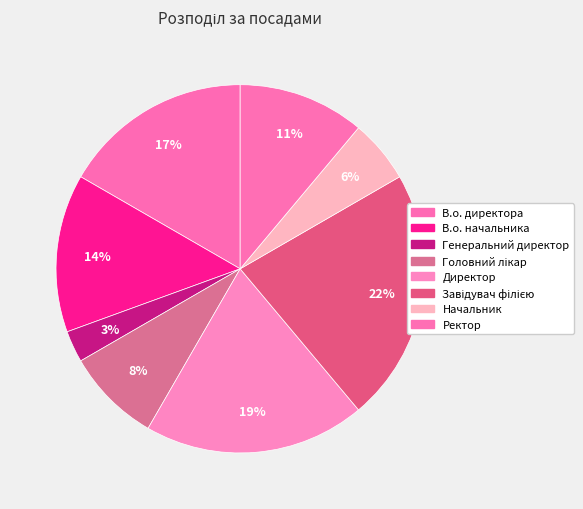

How many segments does this pie chart have?

8